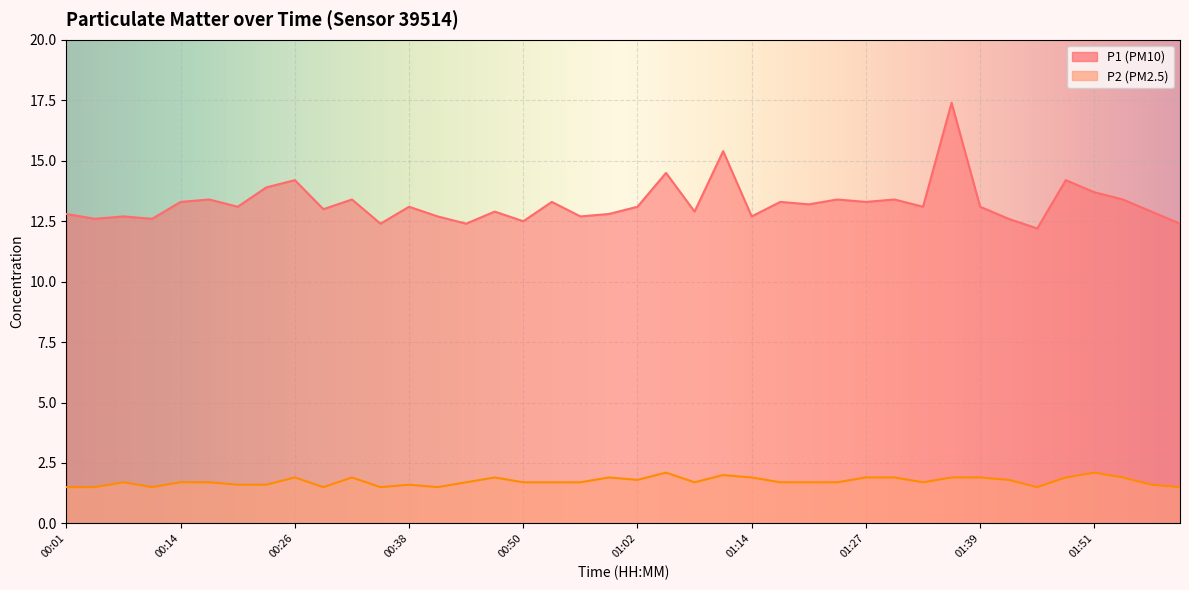

What is the label of the 12th point from the right?

01:27